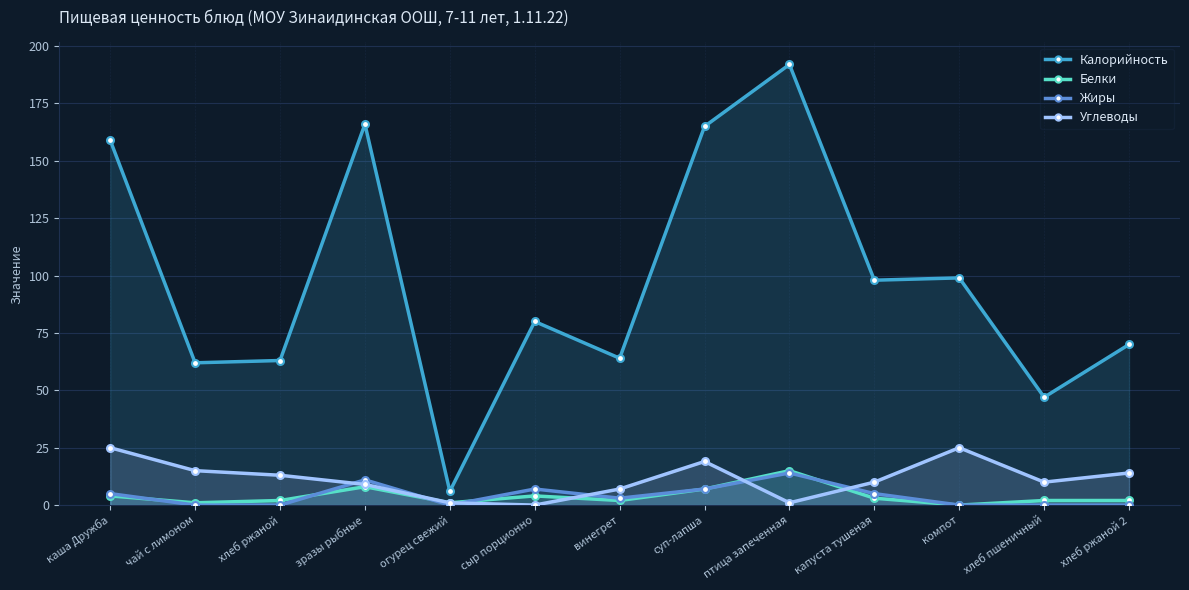

How many values in the Жиры series exceed 3?

6